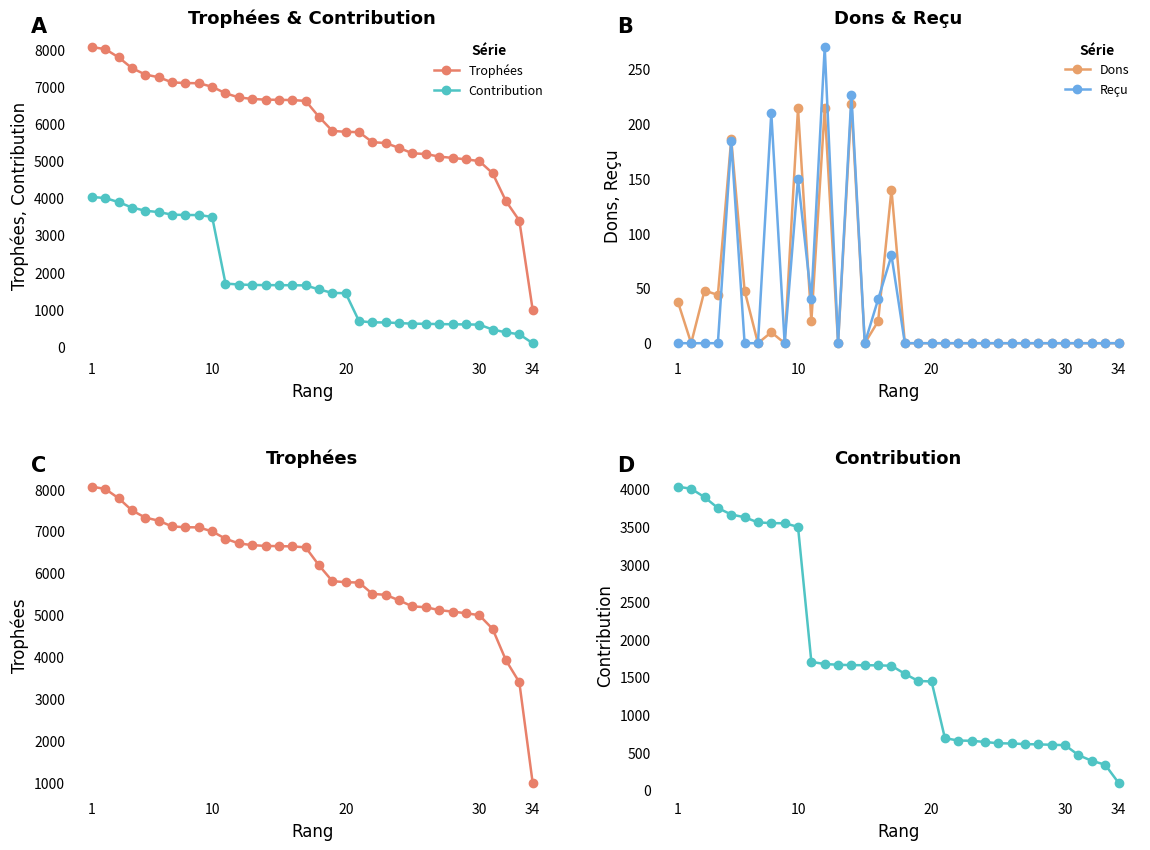

Which series has the widest spread of values?

Trophées